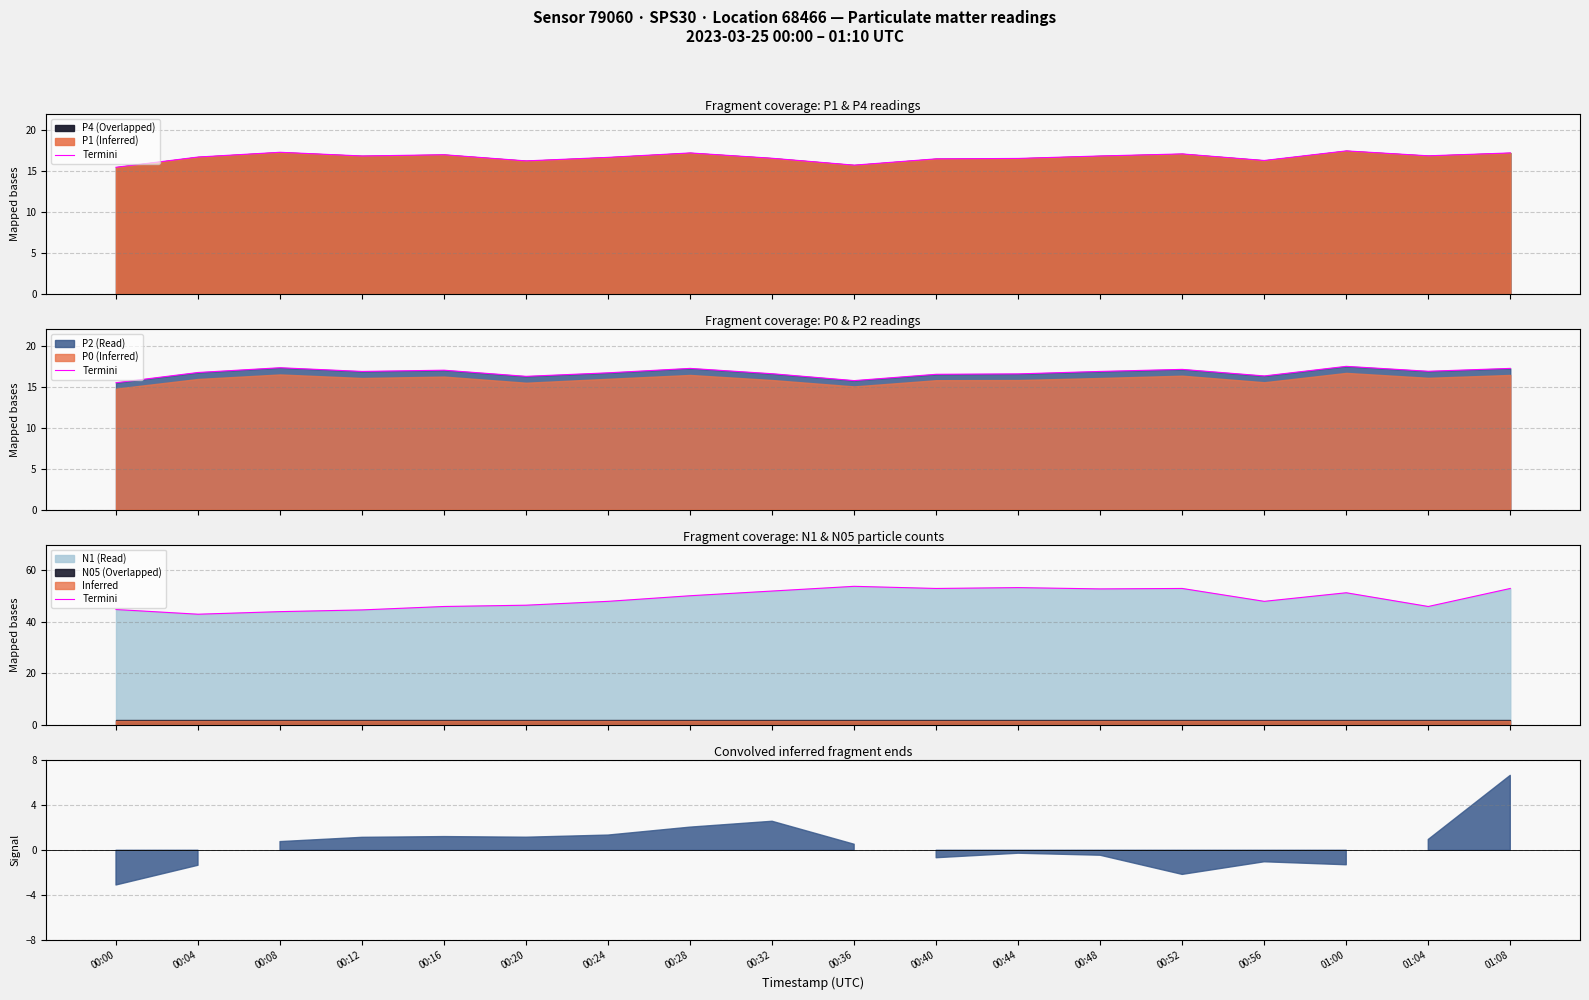

At which label is the value closest to 48?

00:24